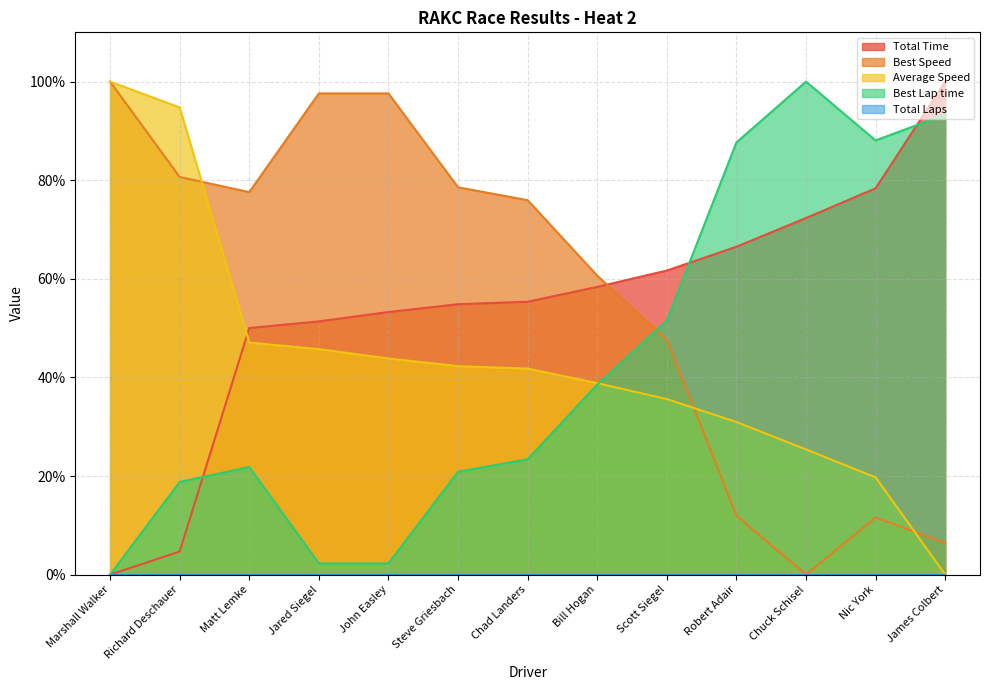

The value of Average Speed at Richard Deschauer is 124.7. True or false?

False